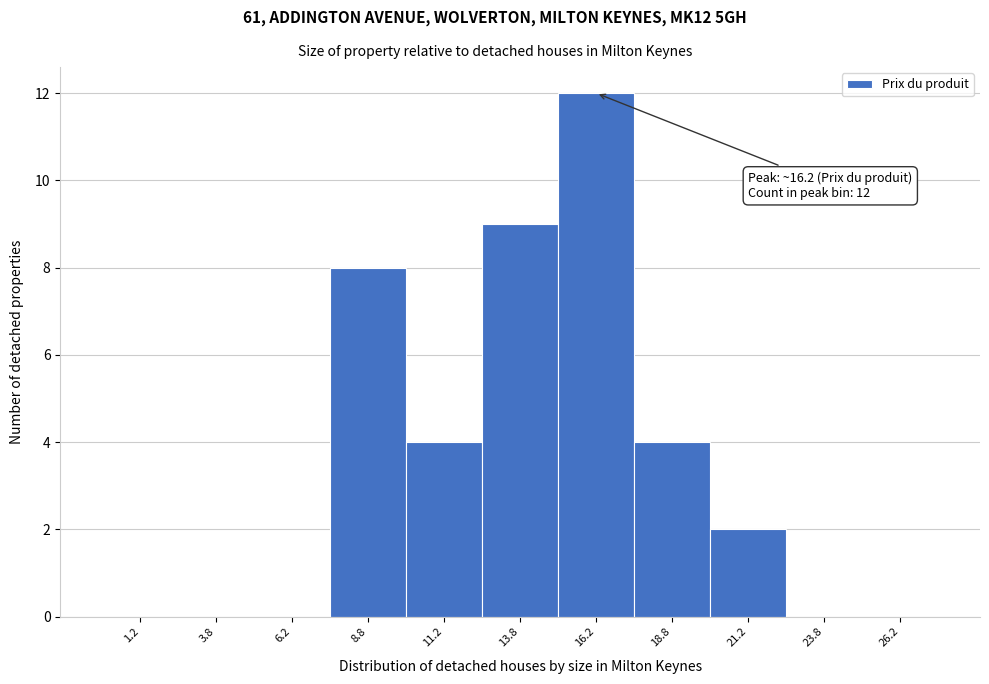

Which range on the x-axis has the tallest bar?

15.0 to 17.5